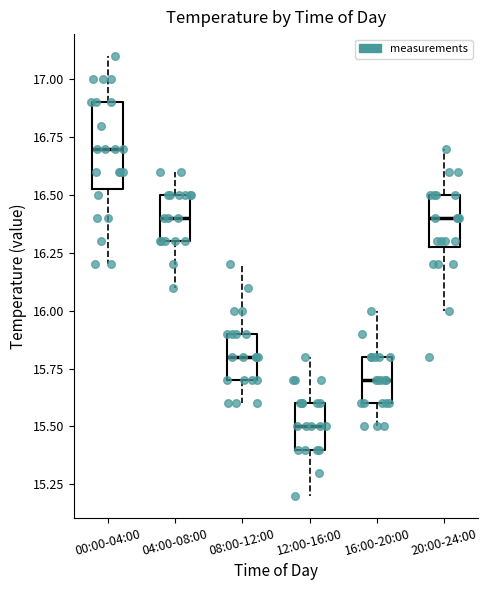

Reading left to right, transcribe this box plot: for each box, give where its median line is, the range the box spans, and where its two whiskers end, as read against the y-axis. The values are not printed on the chart, so give them approximately, as read against the axis.

00:00-04:00: median 16.70, box 16.55 to 16.90, whiskers 16.20 to 17.10
04:00-08:00: median 16.40, box 16.30 to 16.50, whiskers 16.10 to 16.60
08:00-12:00: median 15.80, box 15.70 to 15.90, whiskers 15.60 to 16.20
12:00-16:00: median 15.50, box 15.40 to 15.60, whiskers 15.20 to 15.80
16:00-20:00: median 15.70, box 15.60 to 15.80, whiskers 15.50 to 16.00
20:00-24:00: median 16.40, box 16.30 to 16.50, whiskers 16.00 to 16.70